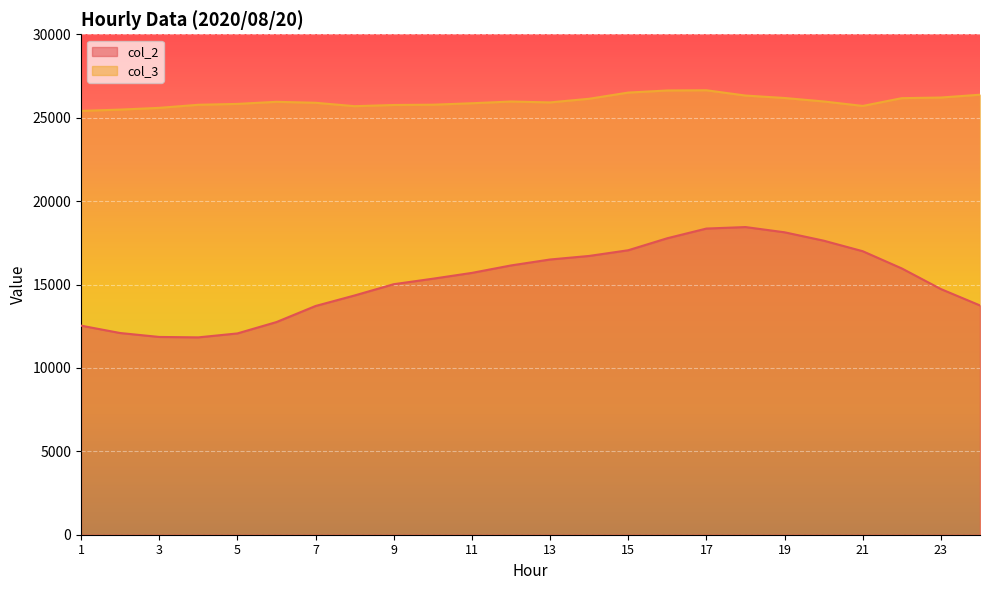

What is the value of the col_3 point at the 14th from the left?

26135